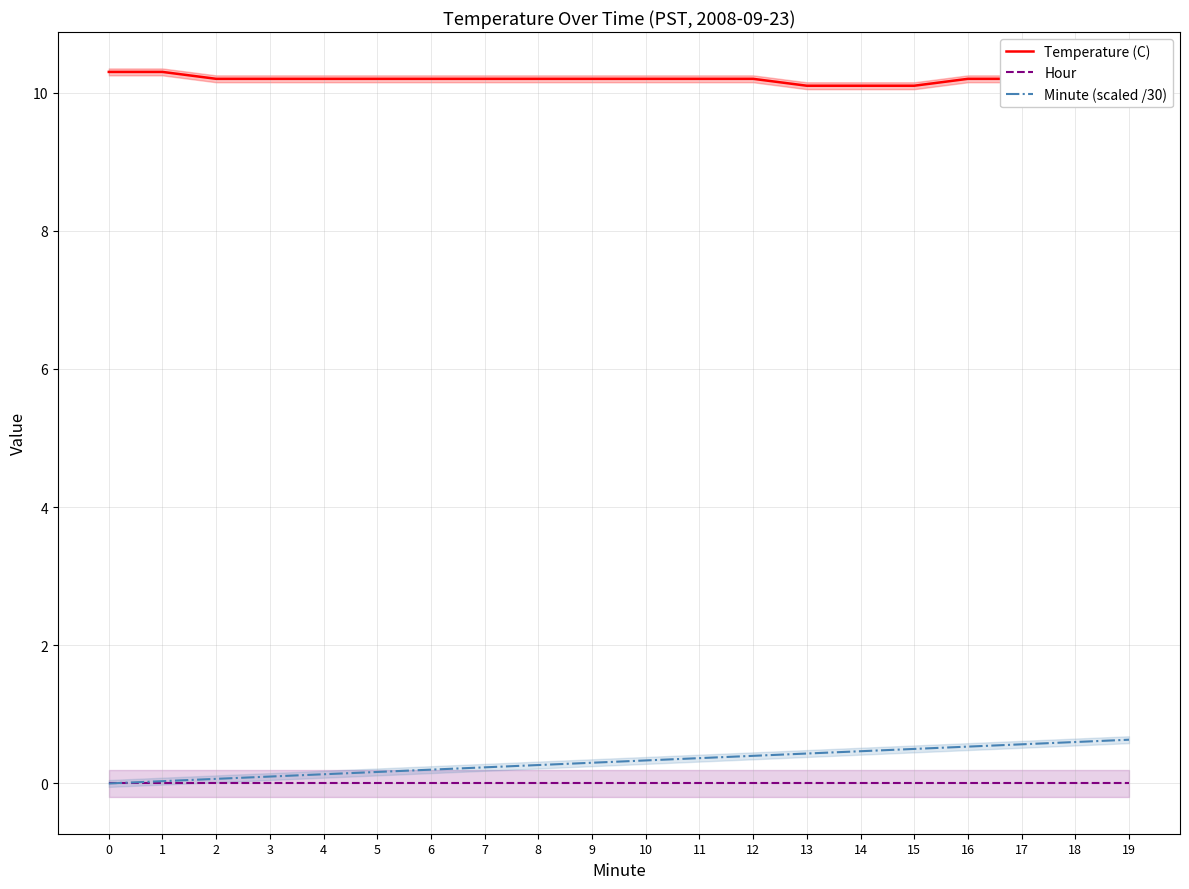

List the labels in order of Temperature (C) value, smallest first.

13, 14, 15, 2, 3, 4, 5, 6, 7, 8, 9, 10, 11, 12, 16, 17, 18, 19, 0, 1